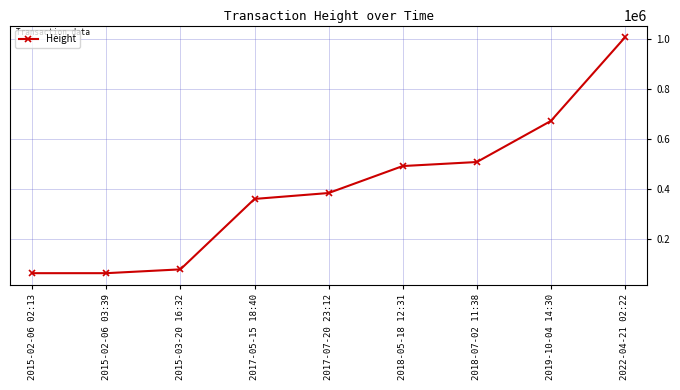

Is it true that the value at 2018-07-02 11:38 is 148690?

False